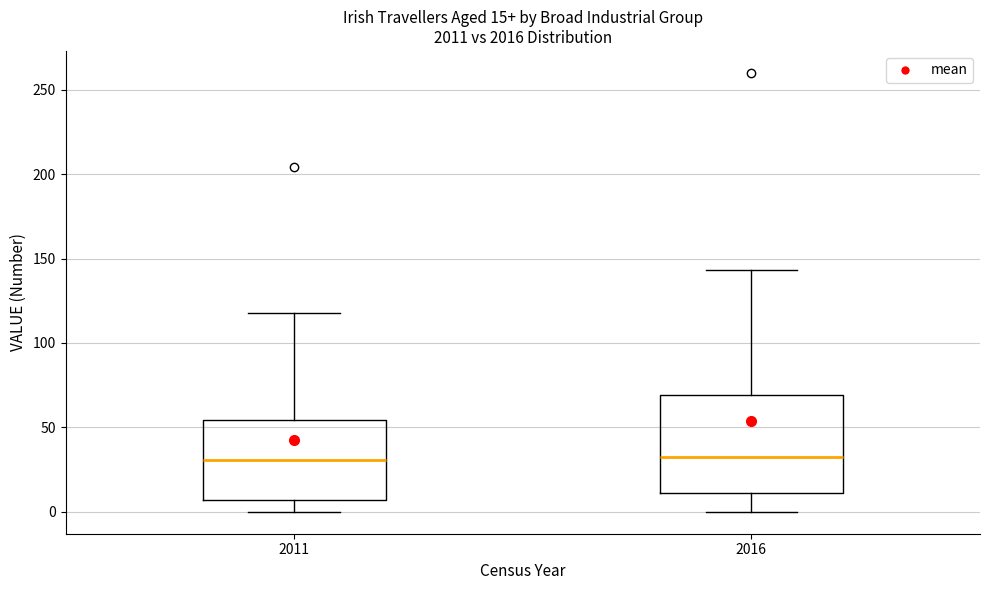

Which box is the tallest, from its lower edge to its upper edge?

2016